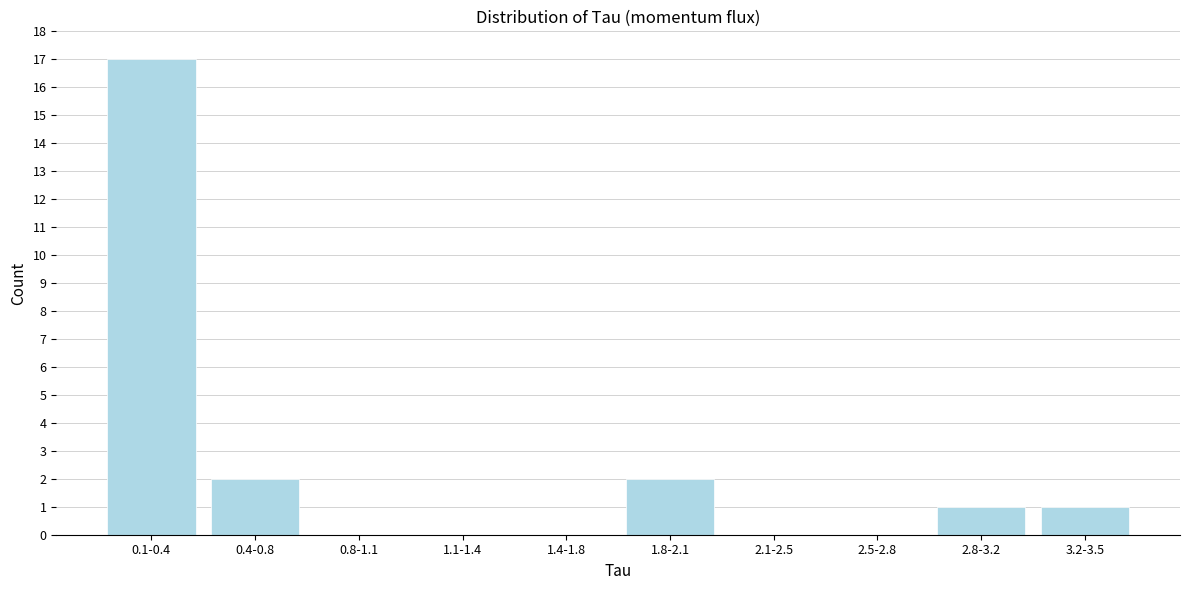

Reading left to right, extract all data points from this chart.

0.1-0.4=17	0.4-0.8=2	0.8-1.1=0	1.1-1.4=0	1.4-1.8=0	1.8-2.1=2	2.1-2.5=0	2.5-2.8=0	2.8-3.2=1	3.2-3.5=1